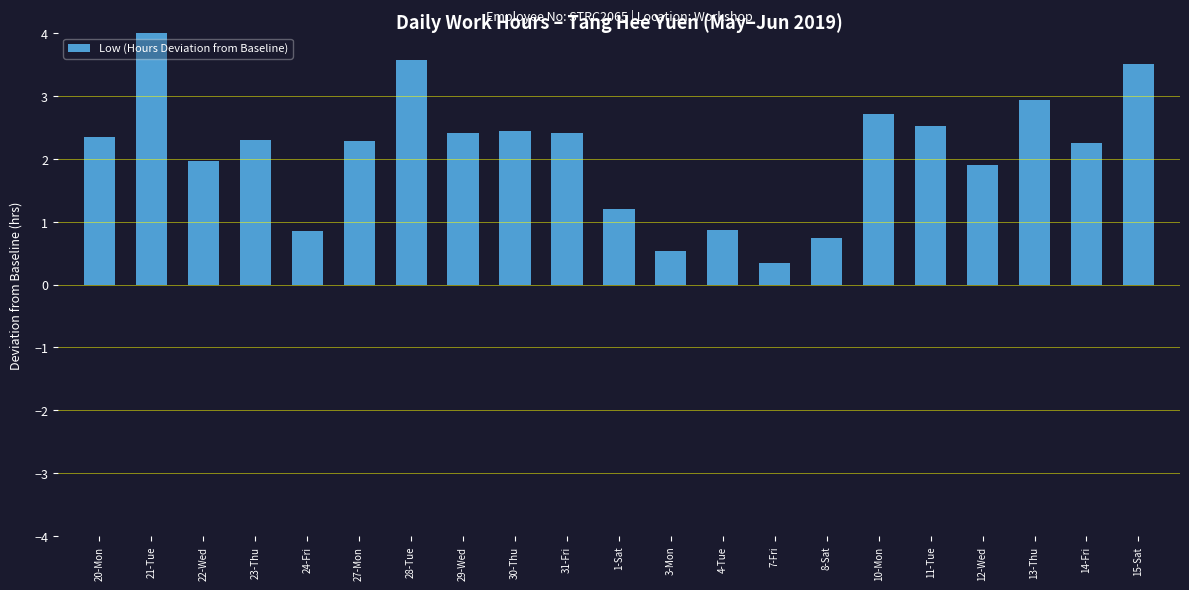

What is the value of the 1st bar from the left?

2.3